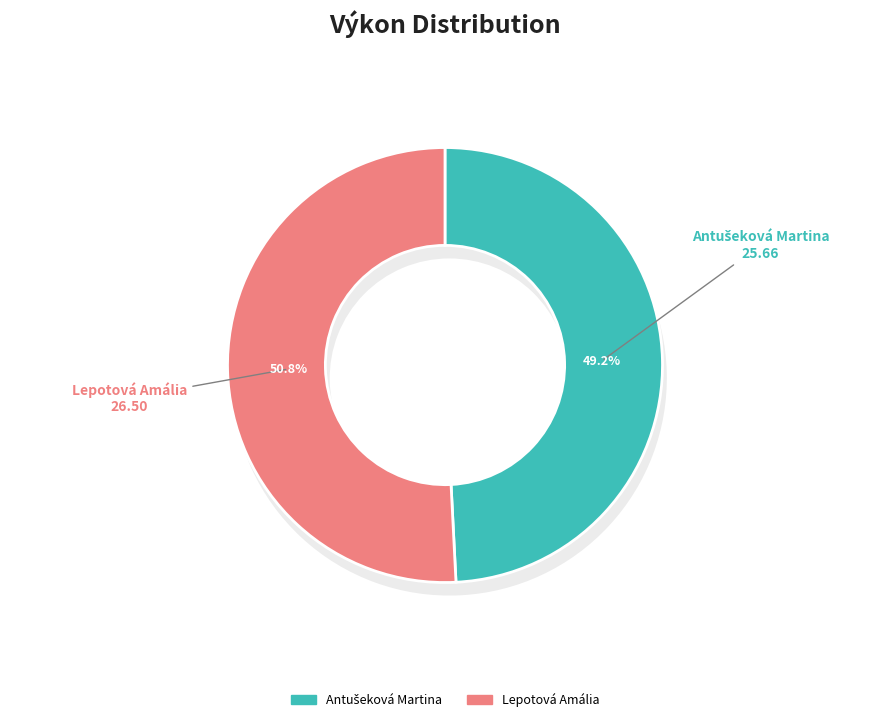

To the nearest percent, what percentage of the pie is Antušeková Martina?

49%